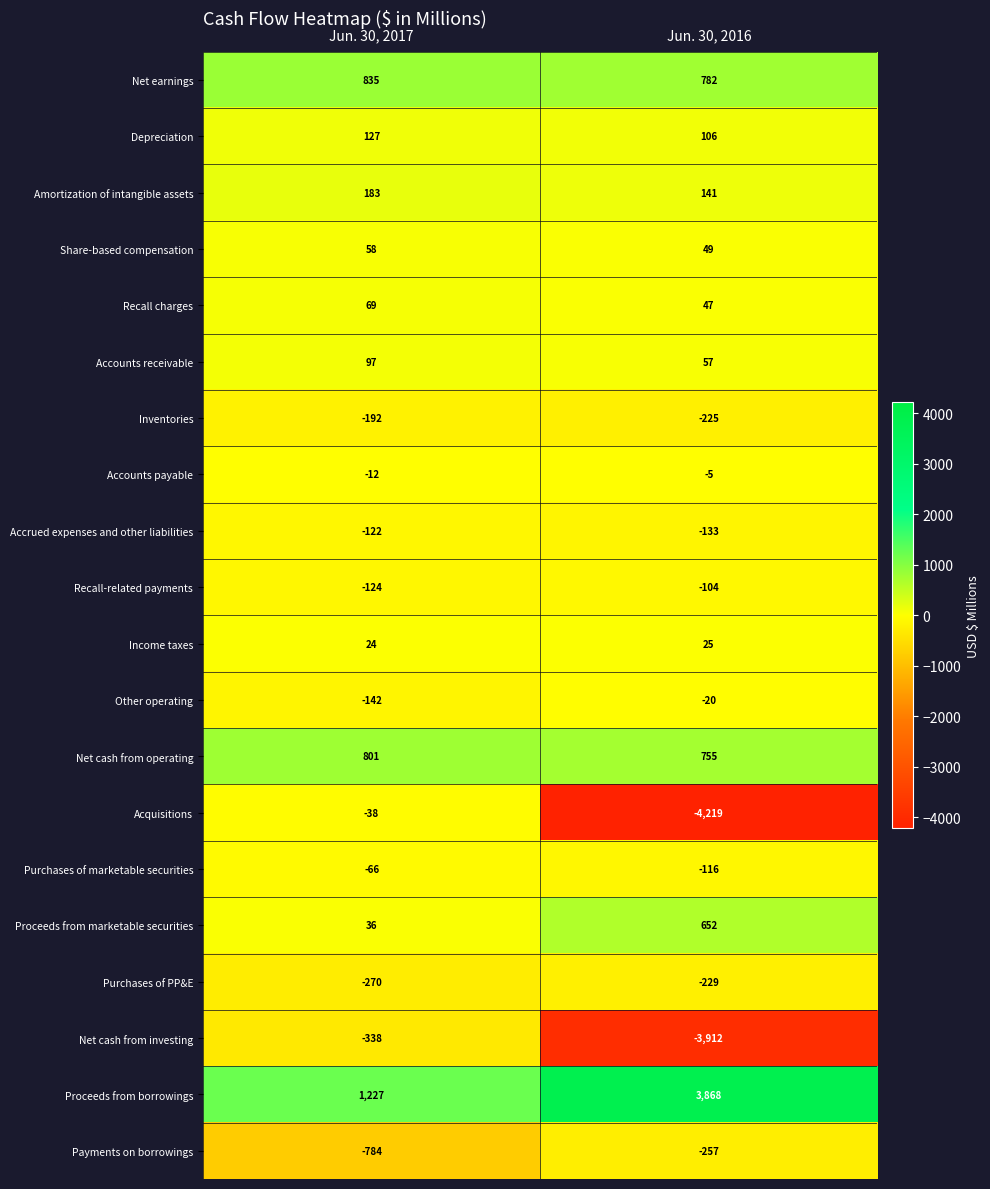

Which series has the largest total across all categories?

Proceeds from borrowings